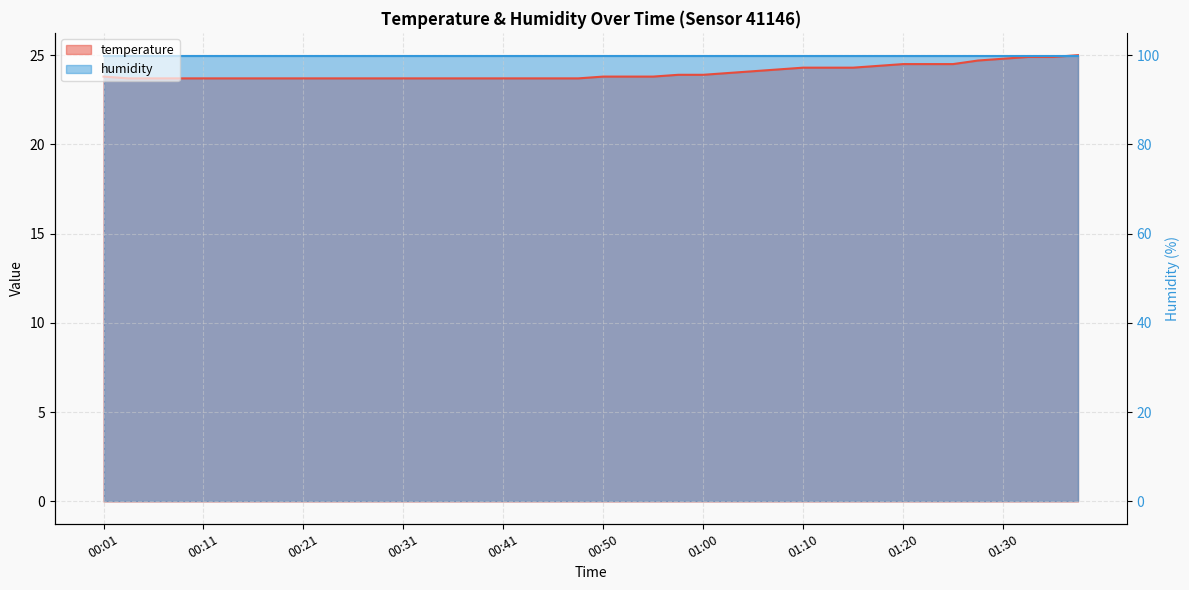

Reading right to left, extract all data points from this chart.

01:38=25.0	01:35=24.9	01:33=24.9	01:30=24.8	01:28=24.7	01:25=24.5	01:23=24.5	01:20=24.5	01:18=24.4	01:15=24.3	01:13=24.3	01:10=24.3	01:08=24.2	01:05=24.1	01:03=24.0	01:00=23.9	00:58=23.9	00:55=23.8	00:53=23.8	00:50=23.8	00:48=23.7	00:46=23.7	00:43=23.7	00:41=23.7	00:38=23.7	00:36=23.7	00:33=23.7	00:31=23.7	00:28=23.7	00:26=23.7	00:23=23.7	00:21=23.7	00:18=23.7	00:16=23.7	00:13=23.7	00:11=23.7	00:08=23.7	00:06=23.7	00:03=23.7	00:01=23.8